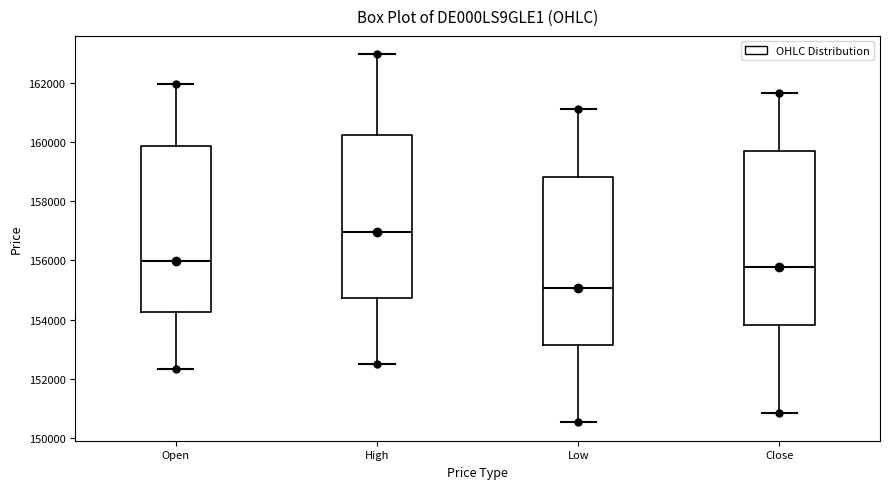

Reading left to right, read every box against the y-axis: the position of its median line, the range the box covers, and the ends of its whiskers. The values are not printed on the chart, so give them approximately, as read against the axis.

Open: median 156000, box 154200 to 159800, whiskers 152400 to 162000
High: median 157000, box 154800 to 160200, whiskers 152600 to 163000
Low: median 155000, box 153200 to 158800, whiskers 150600 to 161200
Close: median 155800, box 153800 to 159600, whiskers 150800 to 161600